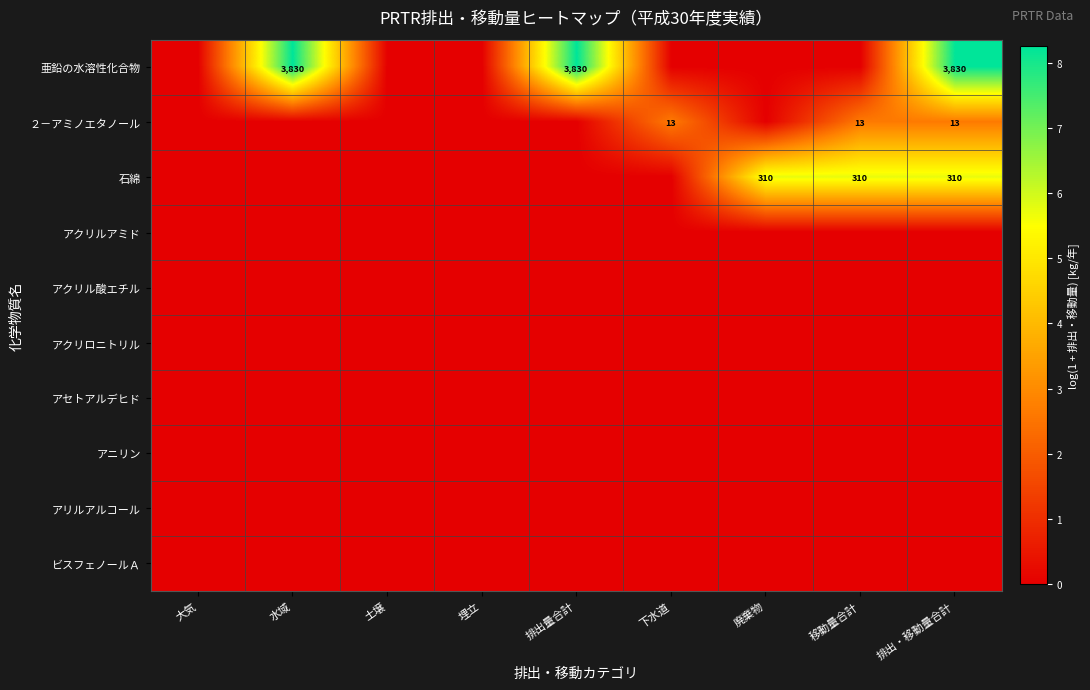

True or false: 亜鉛の水溶性化合物 has a value of 6638 at 水域.

False